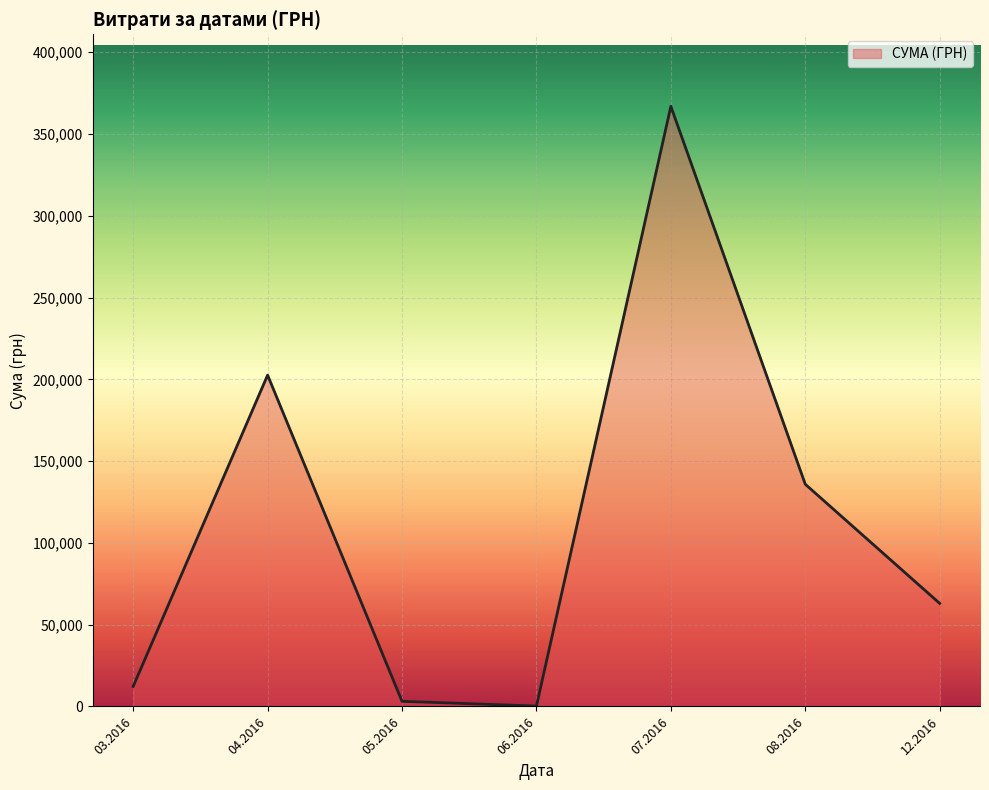

Which has a higher value, 12.2016 or 03.2016?

12.2016